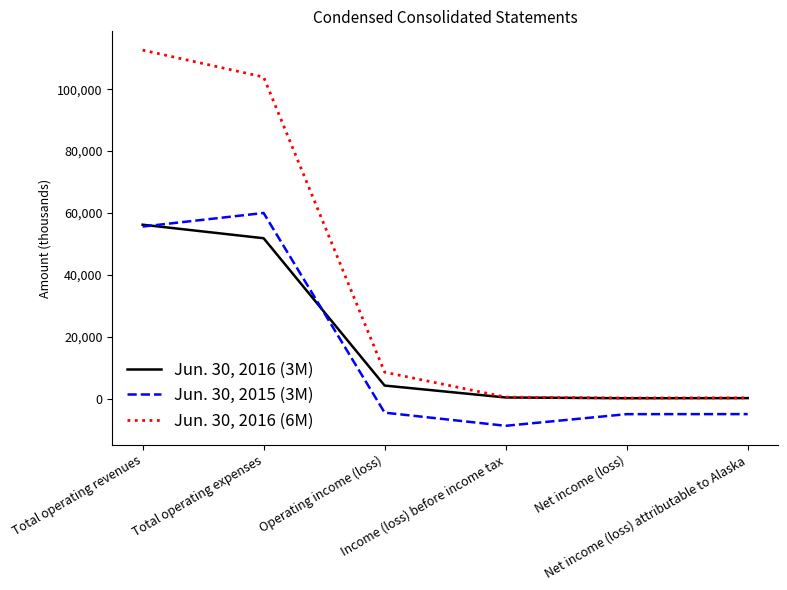

True or false: Jun. 30, 2016 (6M) and Jun. 30, 2015 (3M) intersect in this chart.

False